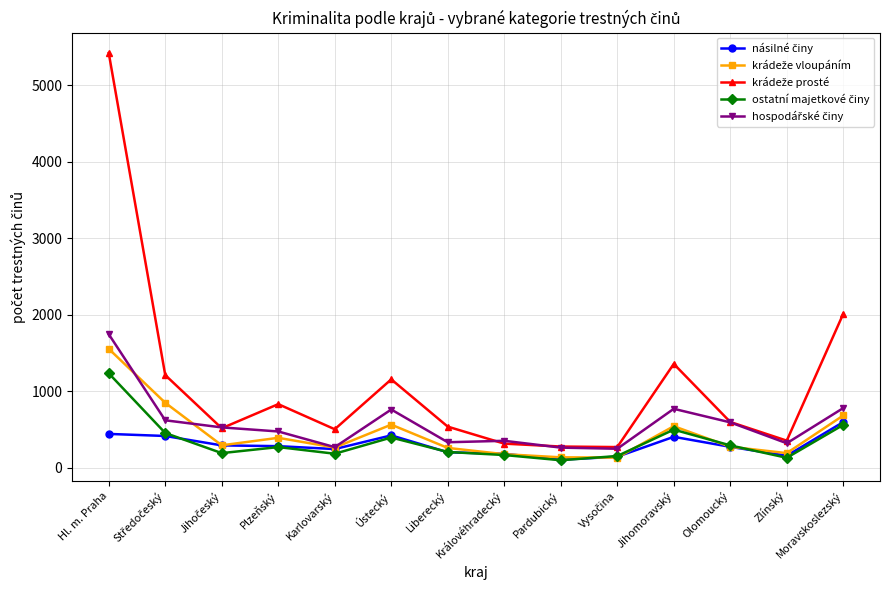

What is the total value across all series at Ústecký?

3302